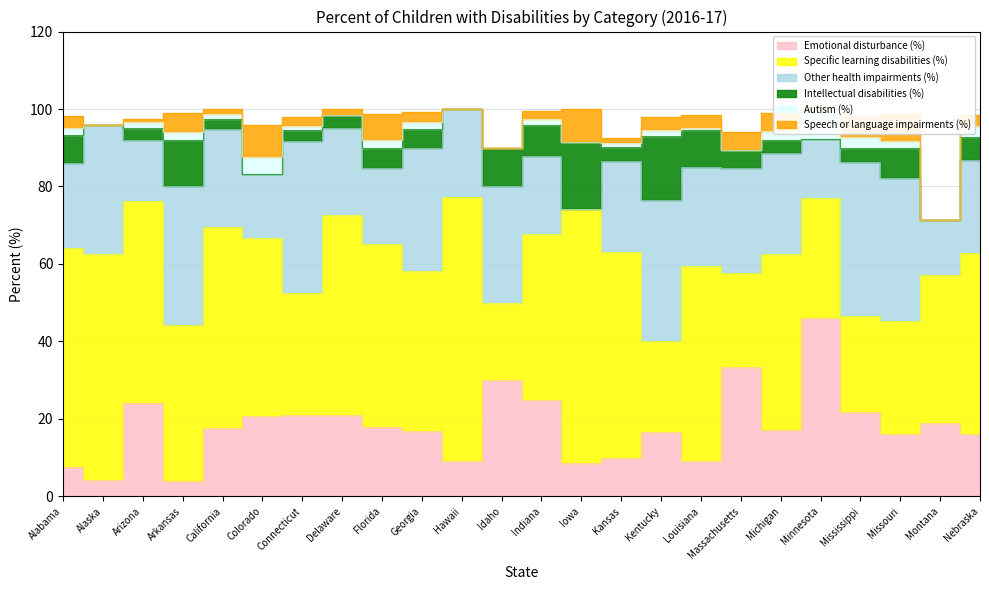

What is the difference between the Intellectual disabilities (%) values at Colorado and Mississippi?

3.6